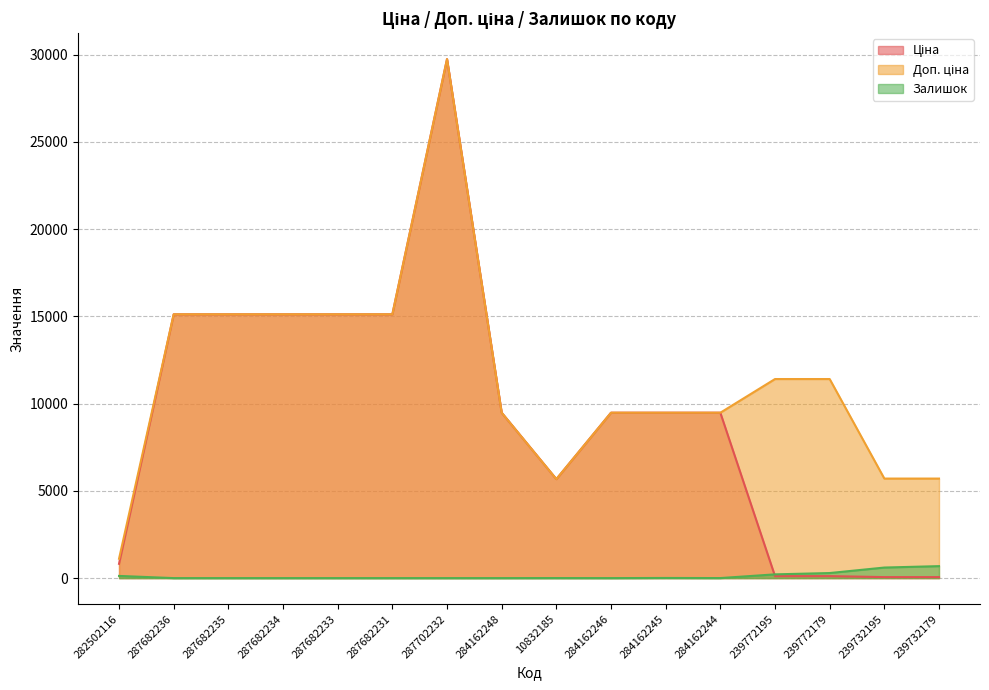

At which category does Ціна reach its first local valley?

10832185